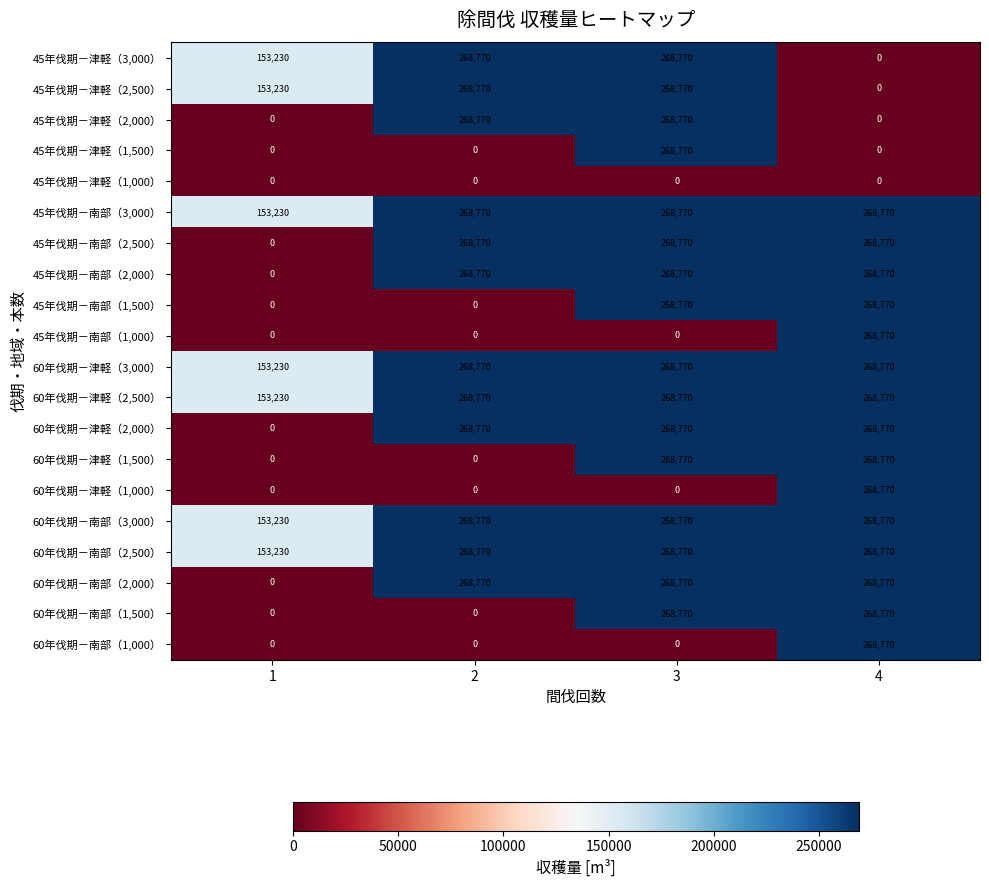

How many values in the 60年伐期－南部（1,000） series exceed 0?

1